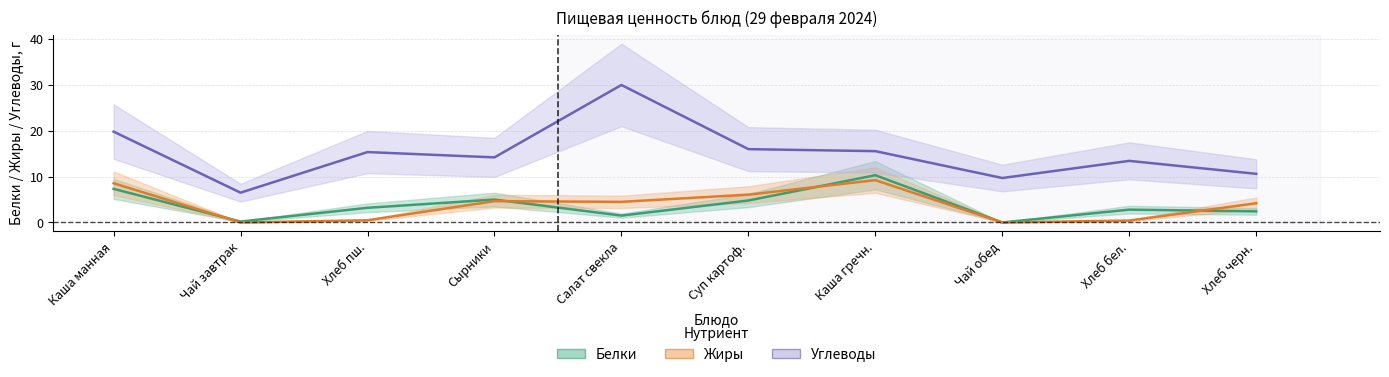

What is the difference between the maximum and minimum values in the Белки series?

10.3